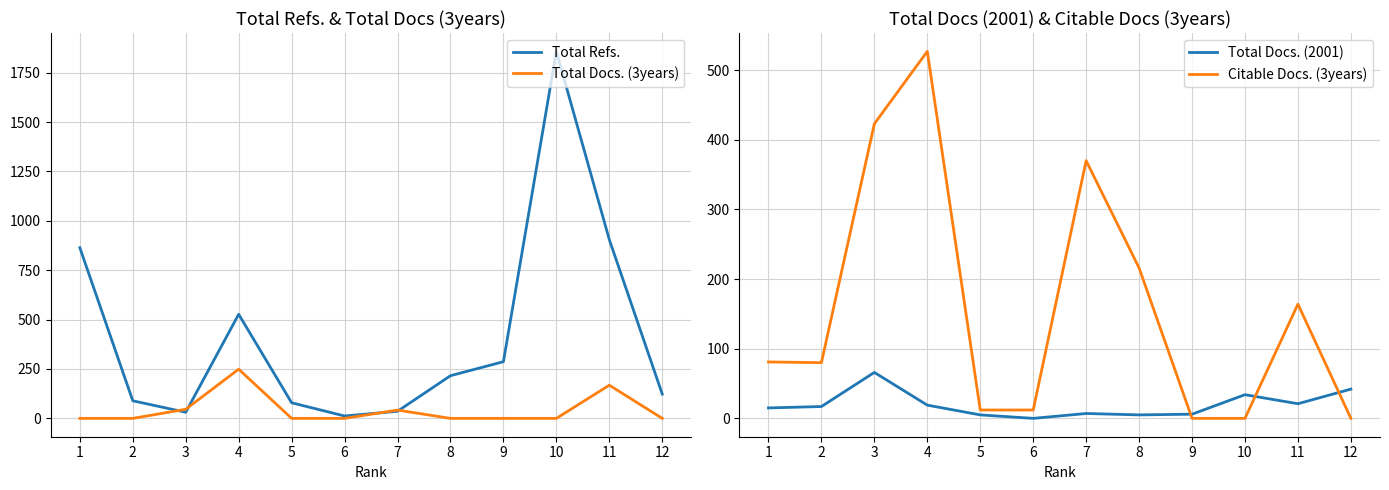

Rank the series at 8 from highest to lowest value.

Total Refs., Citable Docs. (3years), Total Docs. (2001), Total Docs. (3years)